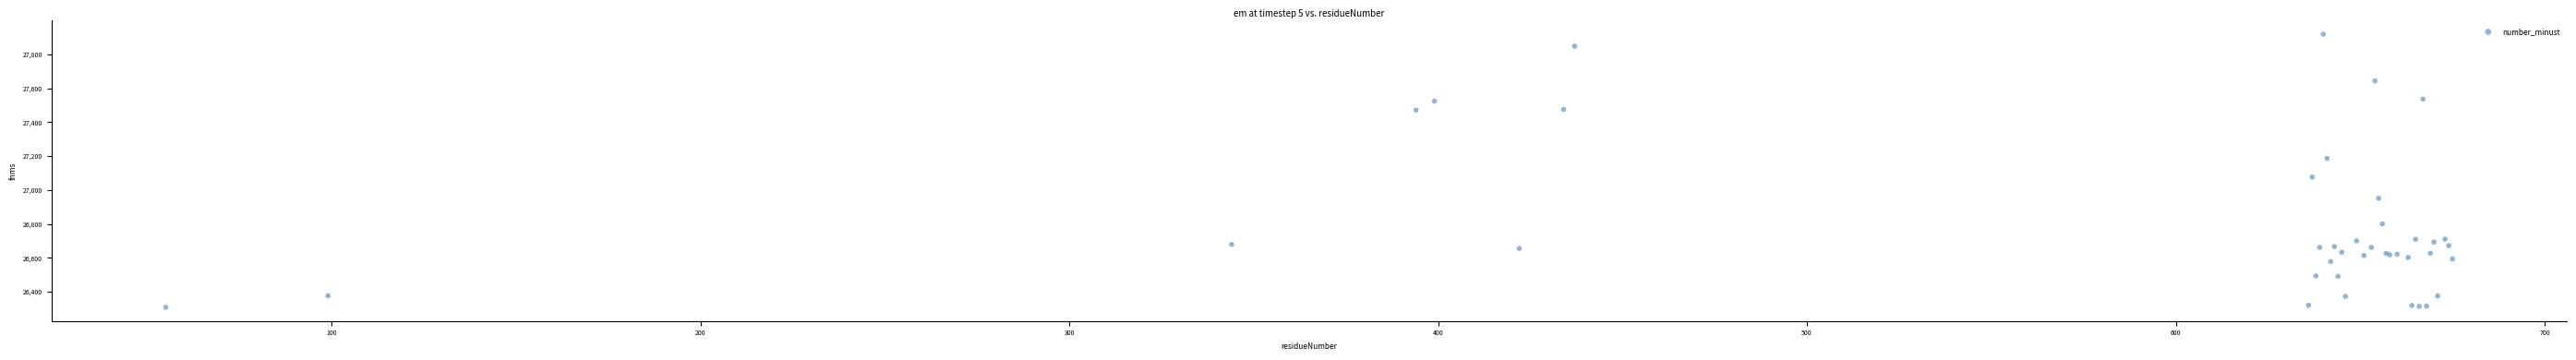

What Y value in the scatter plot is closest to 27113?

27076